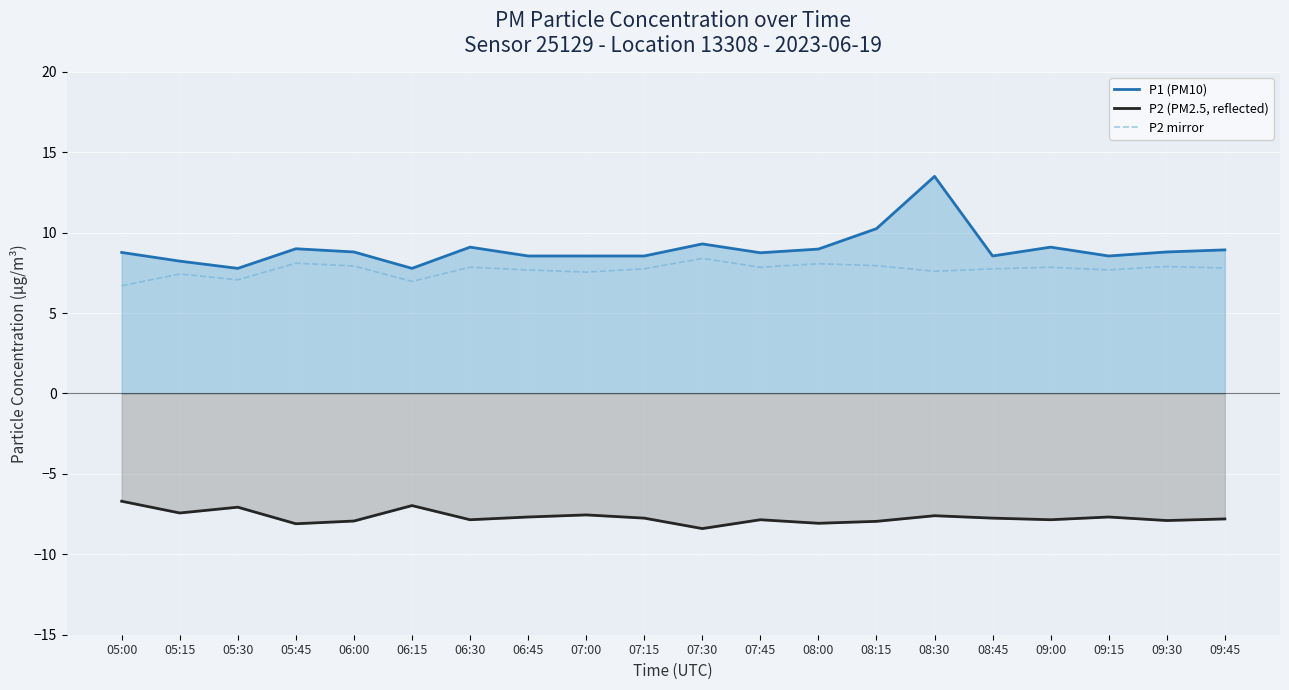

Reading left to right, extract all data points from this chart.

P1 (PM10): 05:00=8.8	05:15=8.2	05:30=7.8	05:45=9.0	06:00=8.8	06:15=7.8	06:30=9.1	06:45=8.6	07:00=8.6	07:15=8.6	07:30=9.3	07:45=8.8	08:00=9.0	08:15=10.2	08:30=13.5	08:45=8.6	09:00=9.1	09:15=8.6	09:30=8.8	09:45=8.9
P2 (PM2.5, reflected): 05:00=-6.7	05:15=-7.4	05:30=-7.1	05:45=-8.1	06:00=-7.9	06:15=-7.0	06:30=-7.8	06:45=-7.7	07:00=-7.5	07:15=-7.8	07:30=-8.4	07:45=-7.8	08:00=-8.1	08:15=-8.0	08:30=-7.6	08:45=-7.8	09:00=-7.8	09:15=-7.7	09:30=-7.9	09:45=-7.8
P2 mirror: 05:00=6.7	05:15=7.4	05:30=7.1	05:45=8.1	06:00=7.9	06:15=7.0	06:30=7.8	06:45=7.7	07:00=7.5	07:15=7.8	07:30=8.4	07:45=7.8	08:00=8.1	08:15=8.0	08:30=7.6	08:45=7.8	09:00=7.8	09:15=7.7	09:30=7.9	09:45=7.8